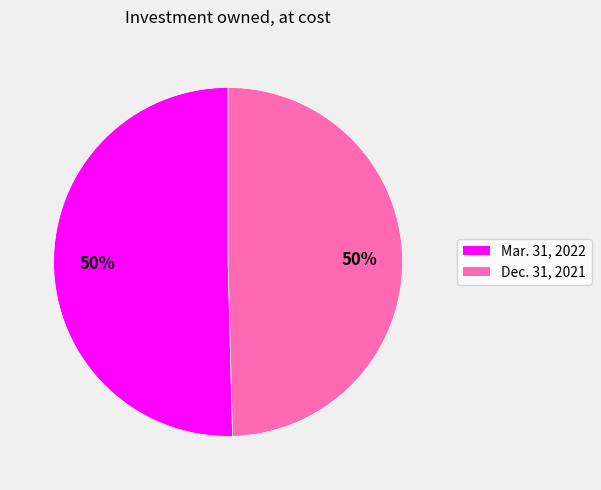

Is the sum of Mar. 31, 2022 and Dec. 31, 2021 greater than half?

Yes